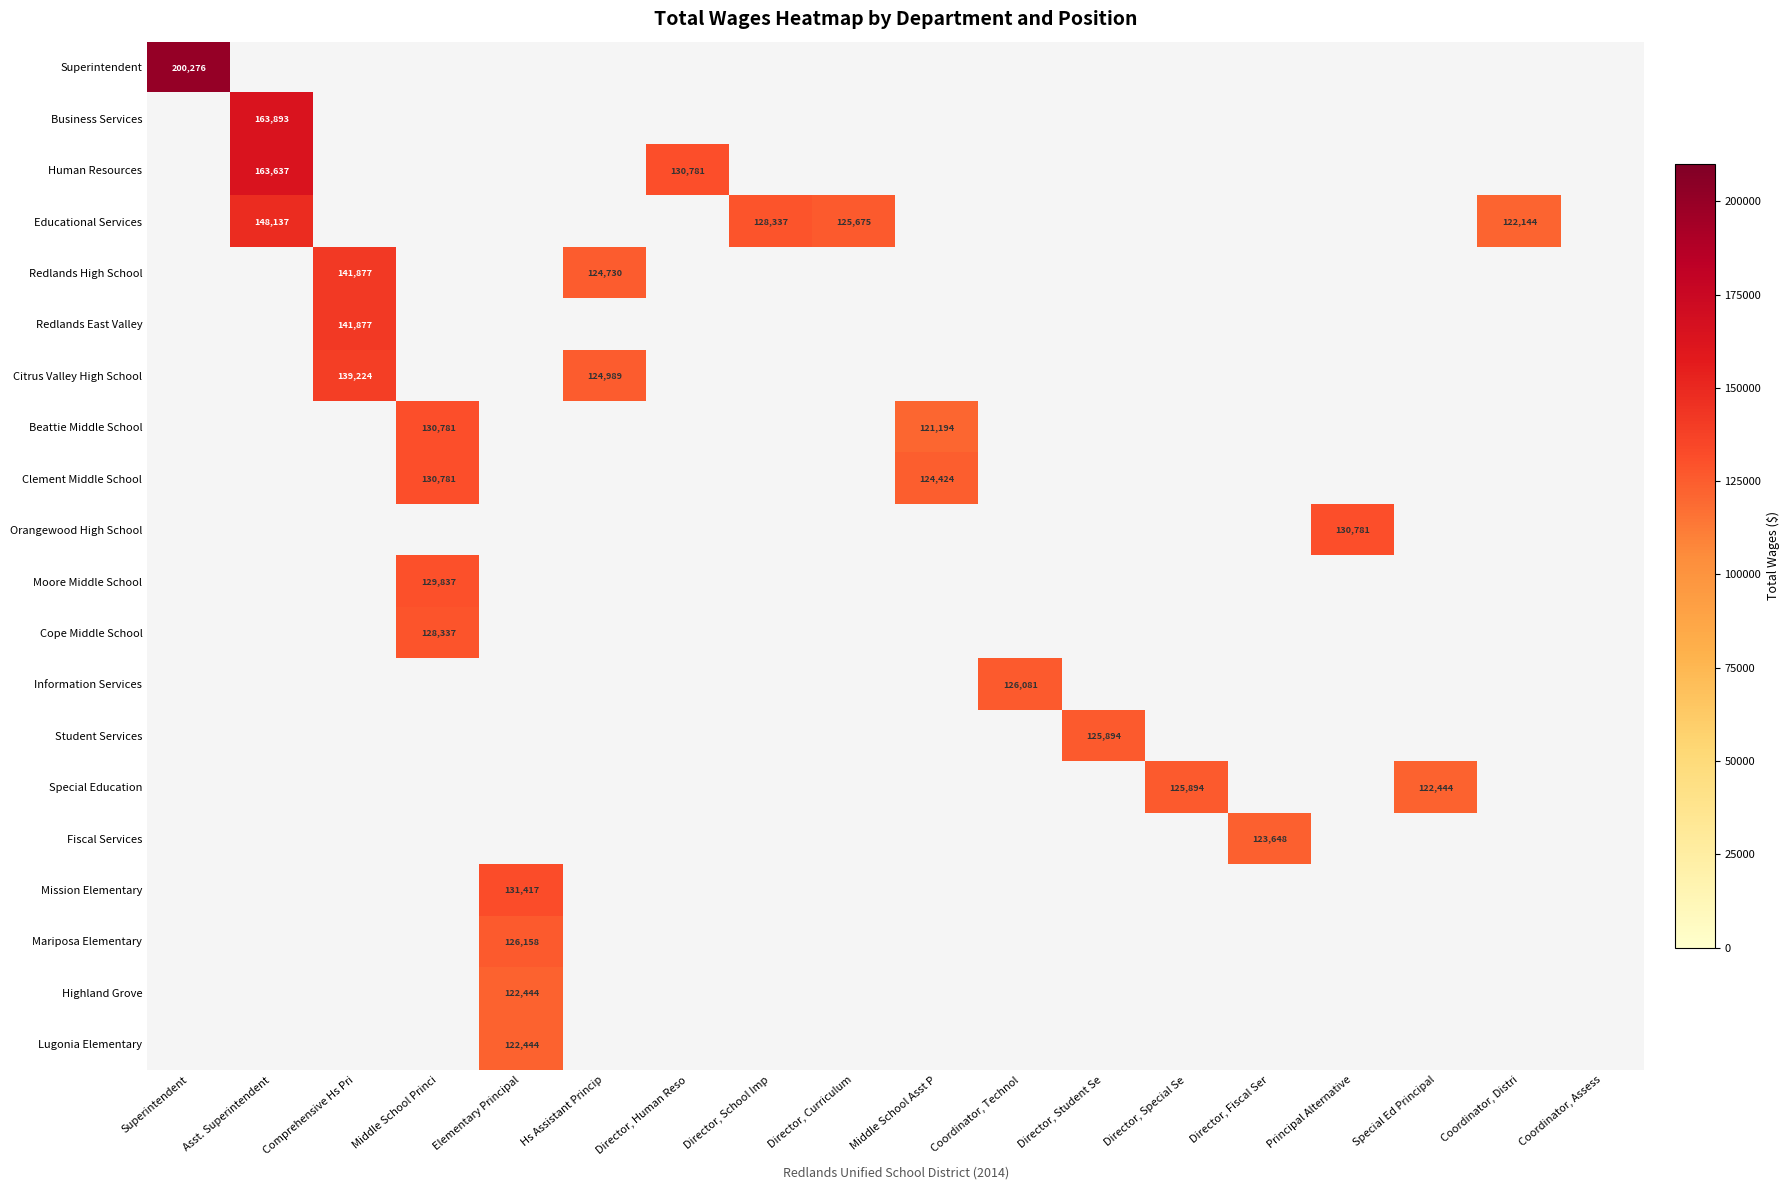

List the series in order of their overall mean, highest first.

Superintendent, Business Services, Human Resources, Educational Services, Redlands High School, Redlands East Valley, Citrus Valley High School, Beattie Middle School, Clement Middle School, Orangewood High School, Moore Middle School, Cope Middle School, Information Services, Student Services, Special Education, Fiscal Services, Mission Elementary, Mariposa Elementary, Highland Grove, Lugonia Elementary